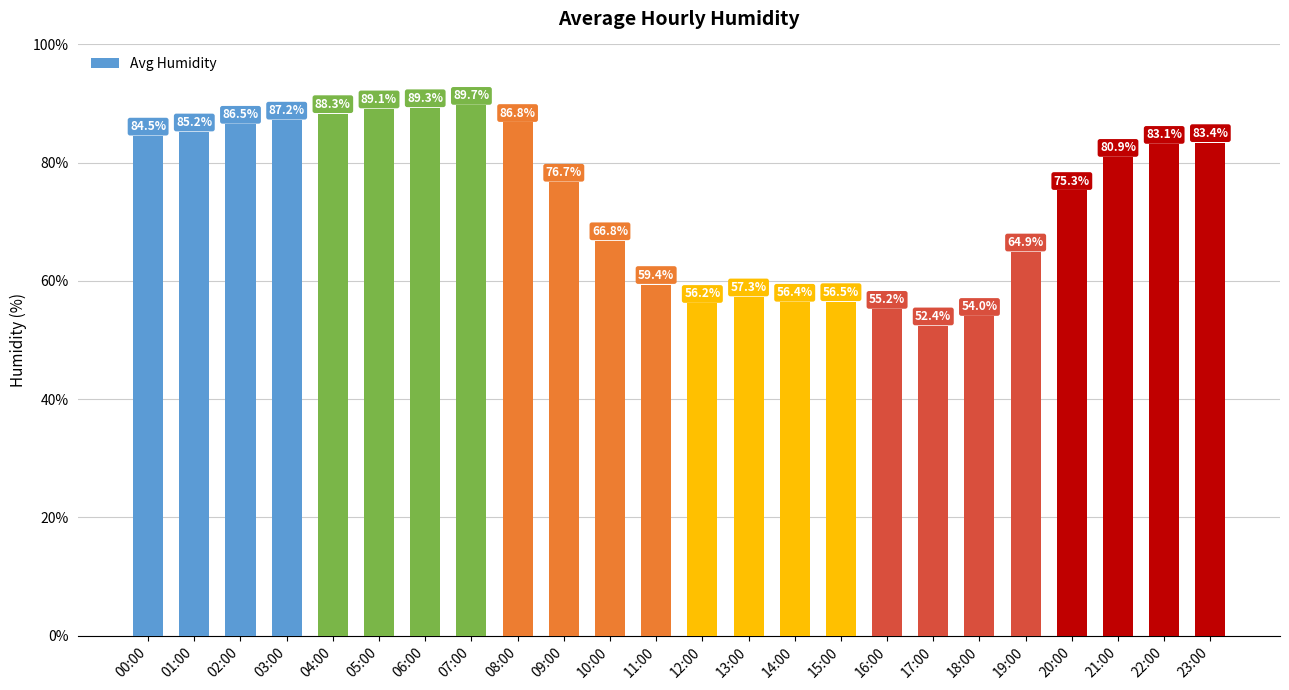

What position from the left is 00:00?

1